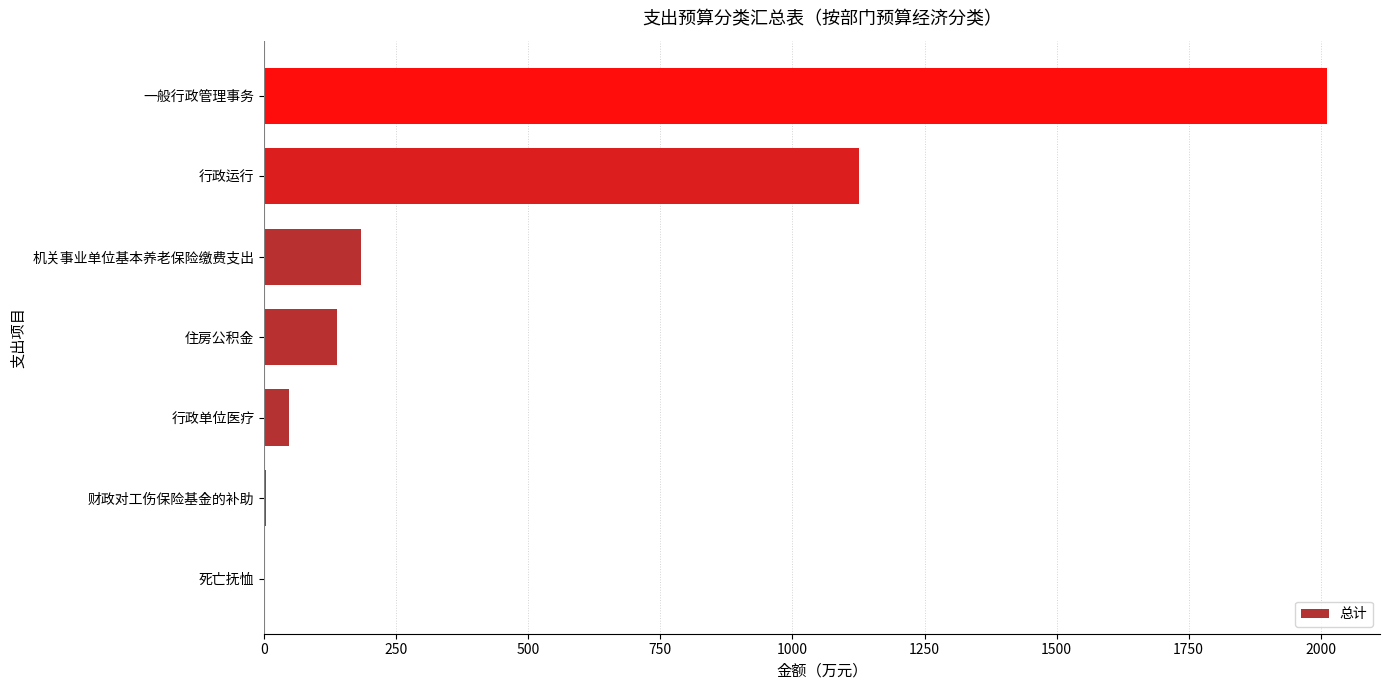

Which has a higher value, 行政单位医疗 or 机关事业单位基本养老保险缴费支出?

机关事业单位基本养老保险缴费支出